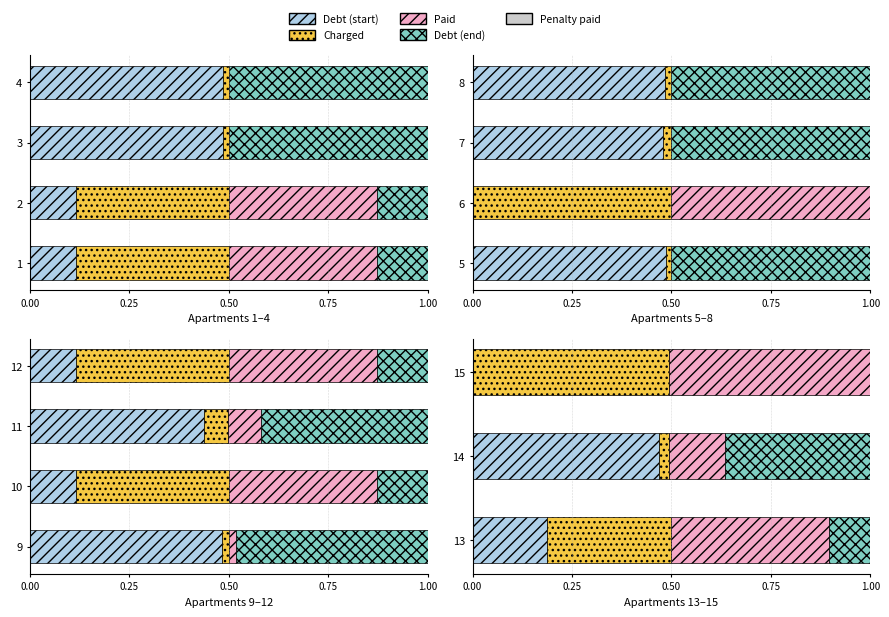

What is the total value across all series at 13?

1.0